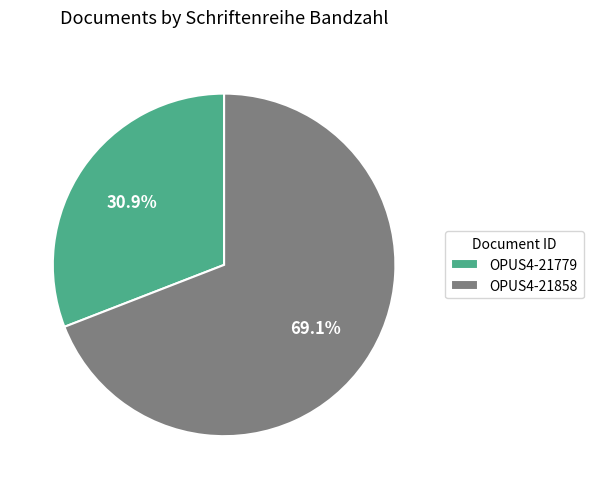

Is it true that OPUS4-21858 is 69% of the pie?

True